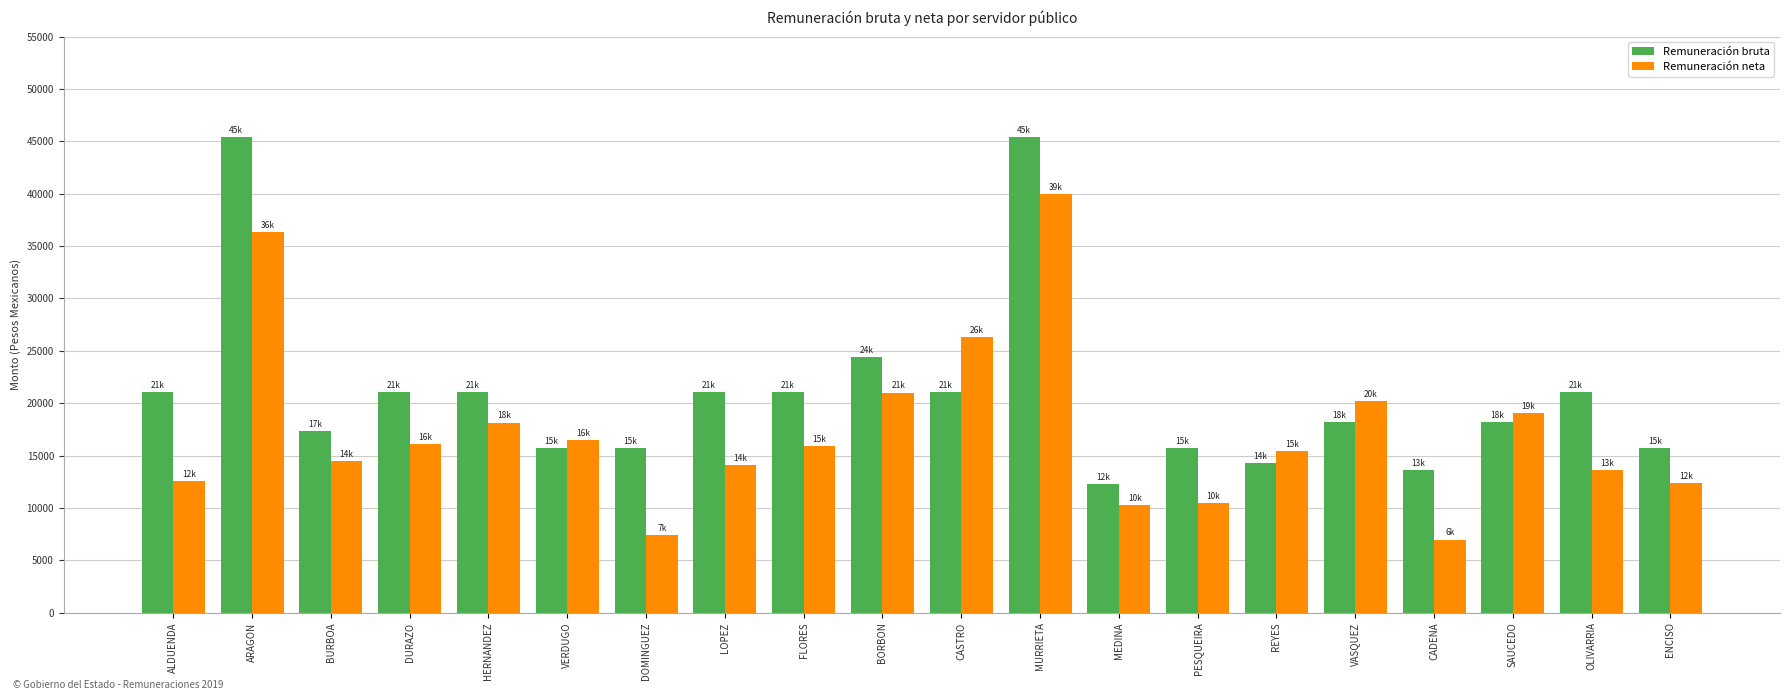

What is the spread (max minus min) of values at ARAGON?

9083.7